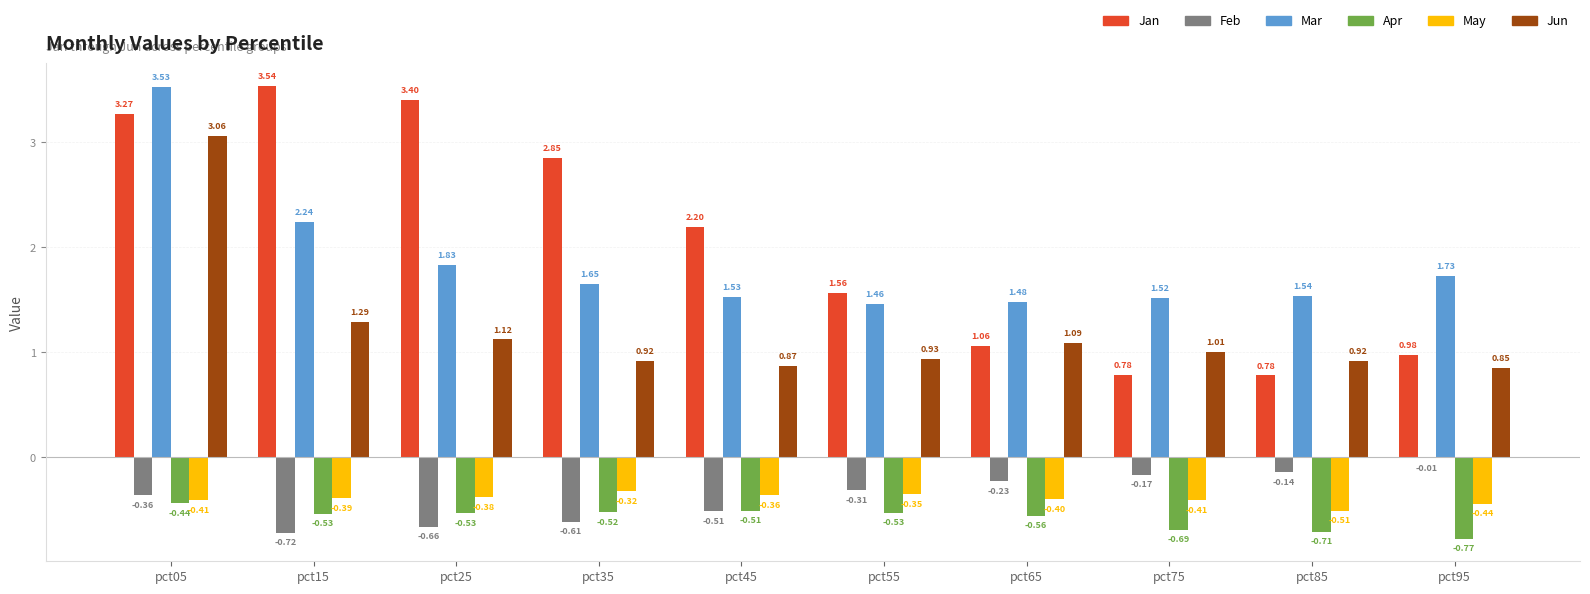

The Feb series shows -0.4 at pct05. True or false?

True